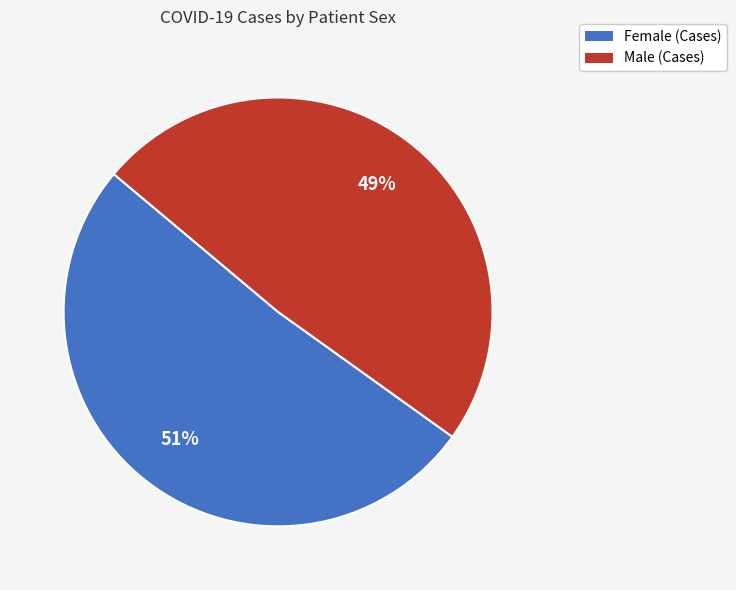

To the nearest percent, what is the average slice percentage?

50%